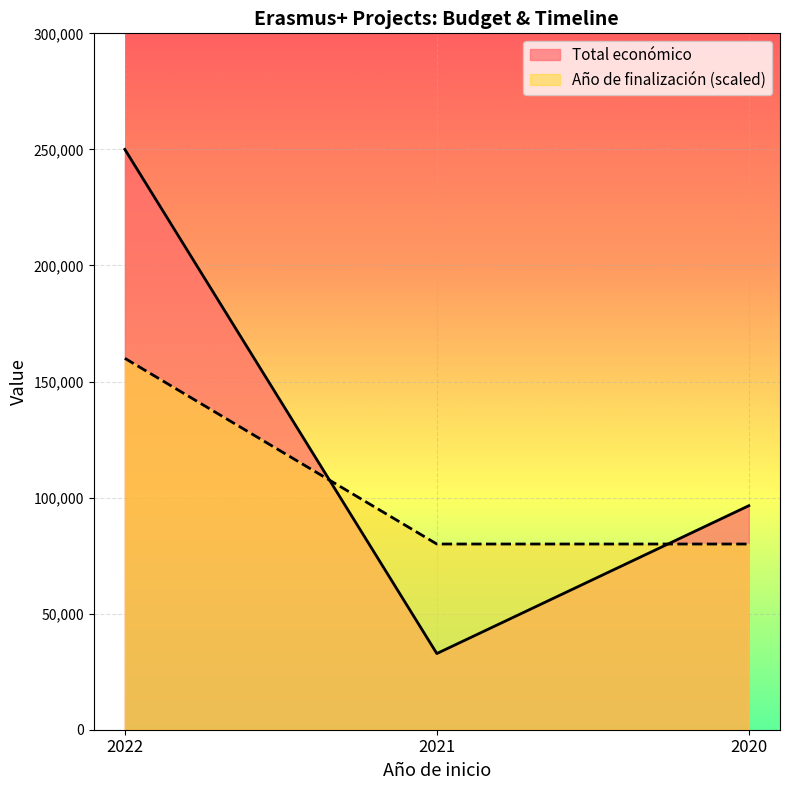

At which category does the chart reach its peak across all series?

2022